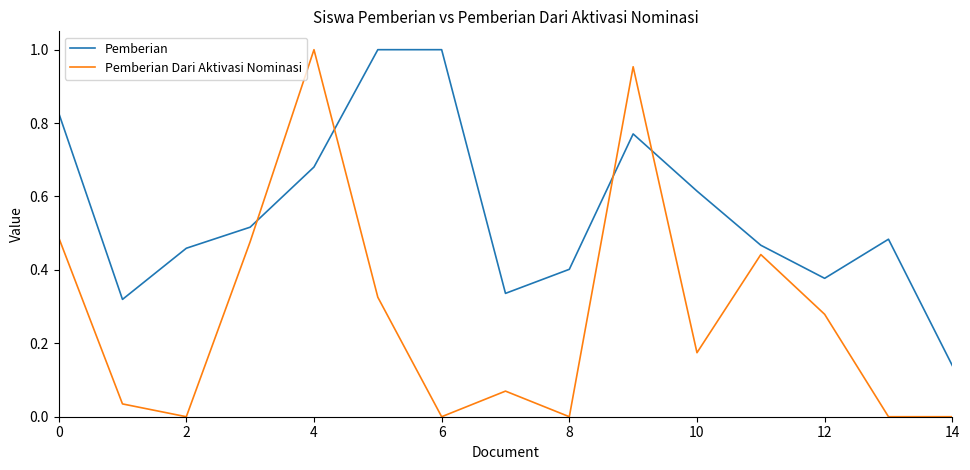

List the series in order of their overall mean, highest first.

Pemberian, Pemberian Dari Aktivasi Nominasi